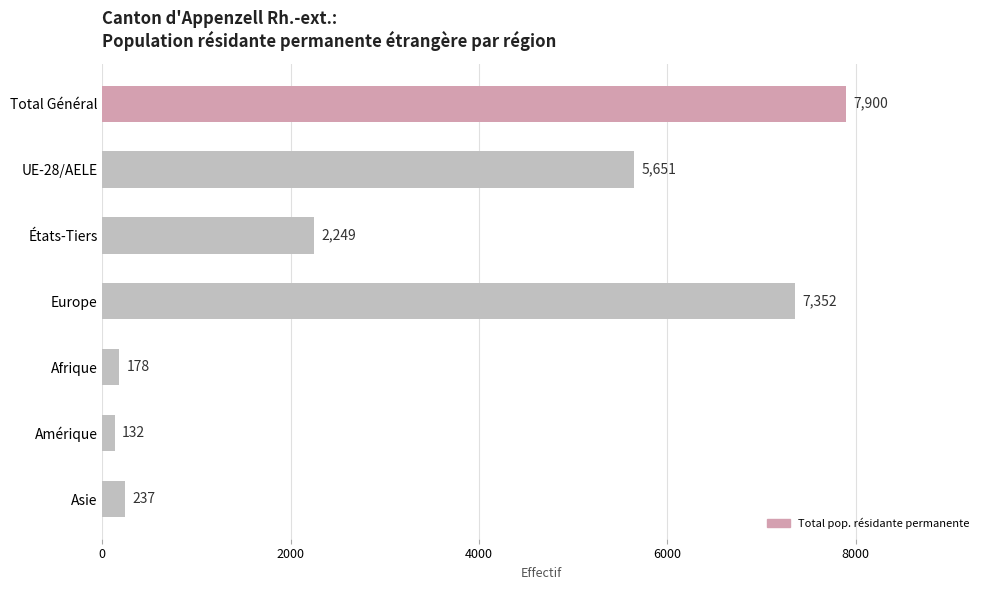

Rank the categories by value from highest to lowest.

Total Général, Europe, UE-28/AELE, États-Tiers, Asie, Afrique, Amérique